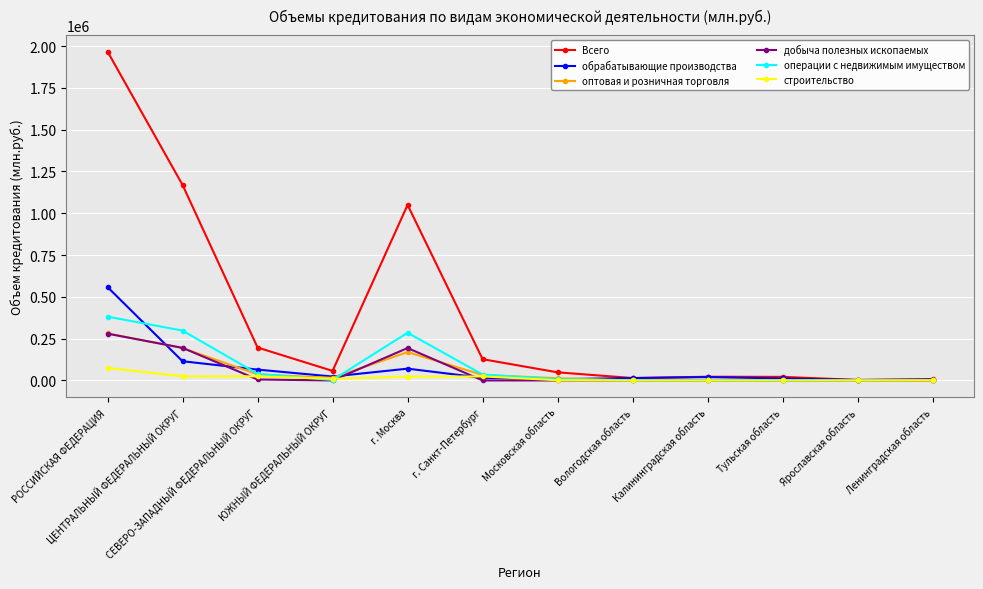

What is the label of the 9th point from the right?

ЮЖНЫЙ ФЕДЕРАЛЬНЫЙ ОКРУГ